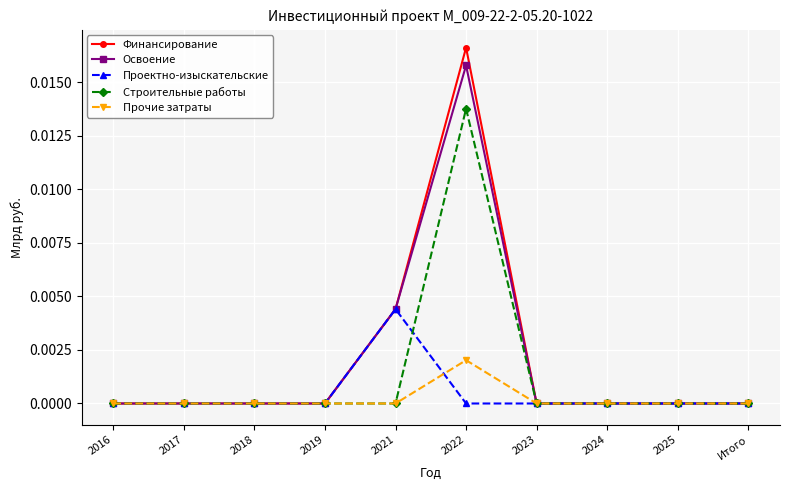

Is the value of Прочие затраты at 2022 greater than the value of Строительные работы at 2021?

Yes